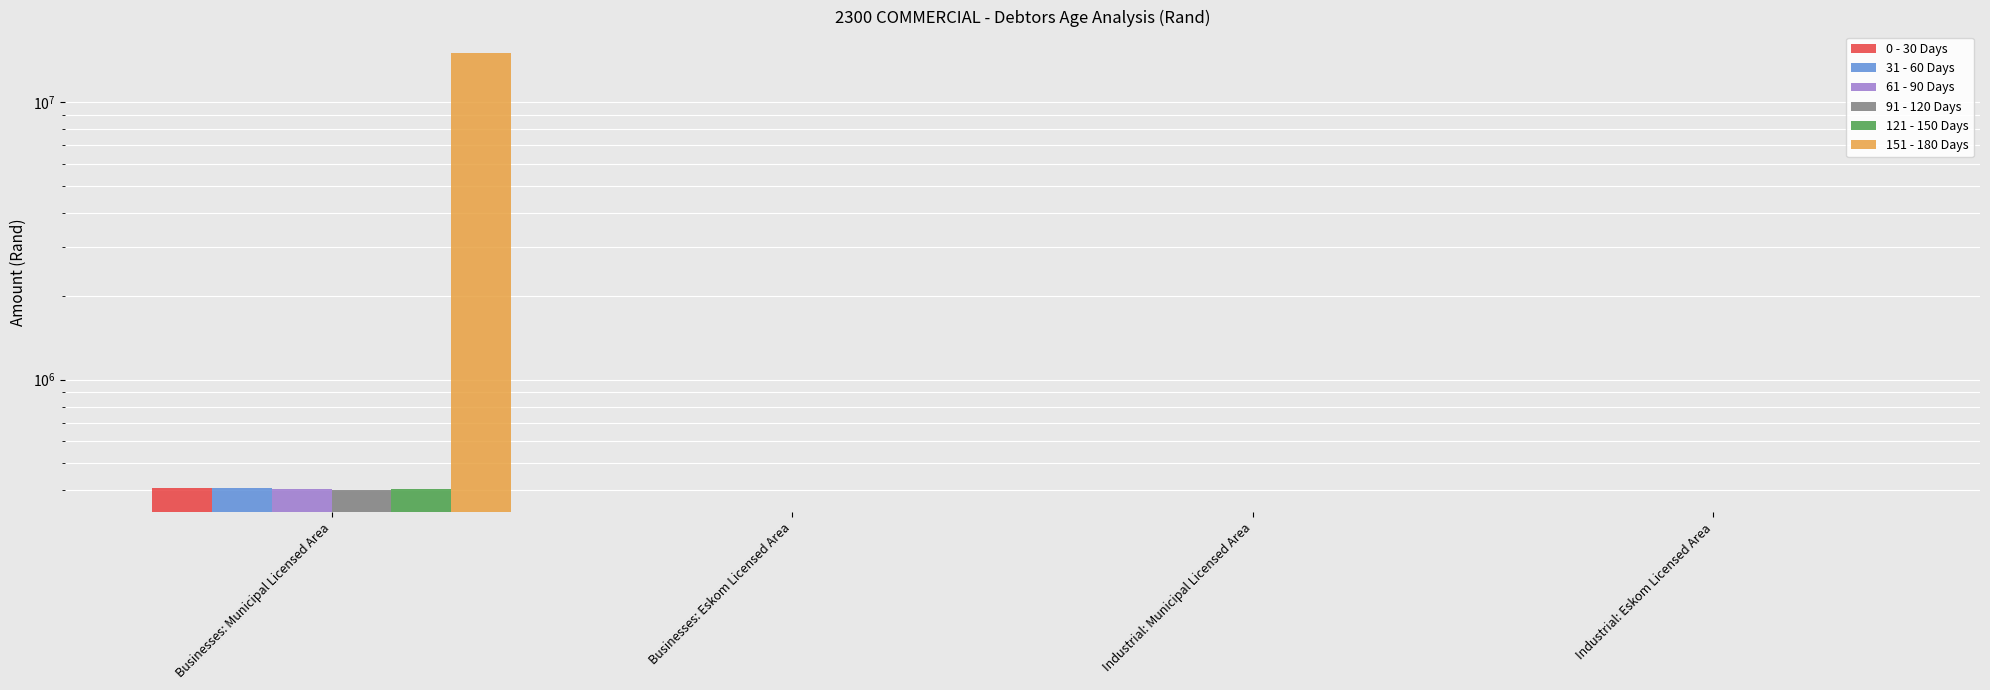

Which label corresponds to the largest value in the chart?

Businesses: Municipal Licensed Area